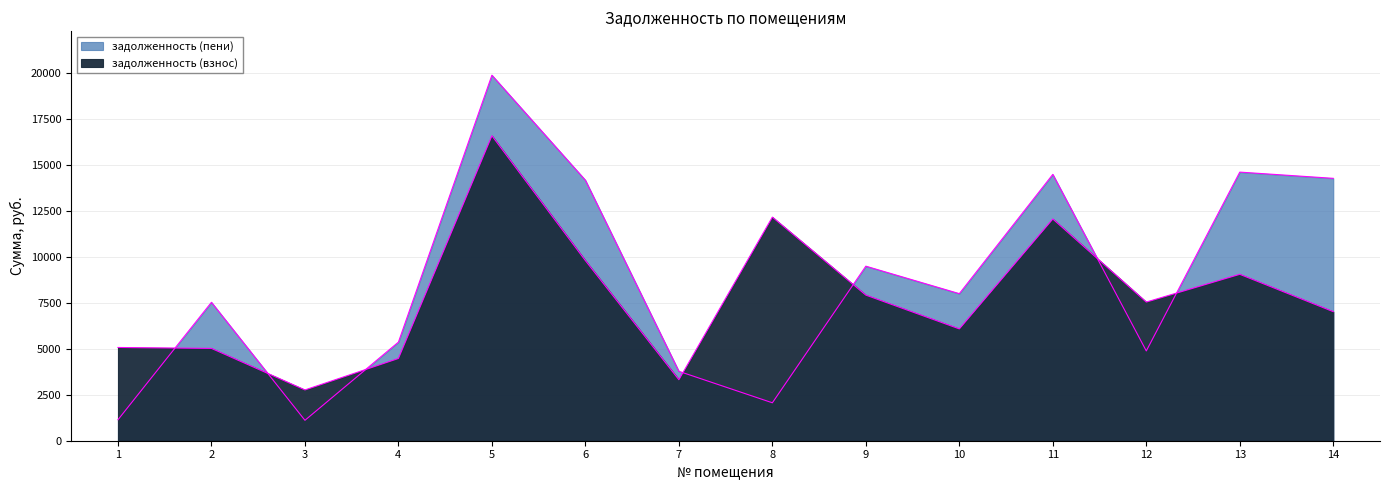

How many data points does each series have?

14